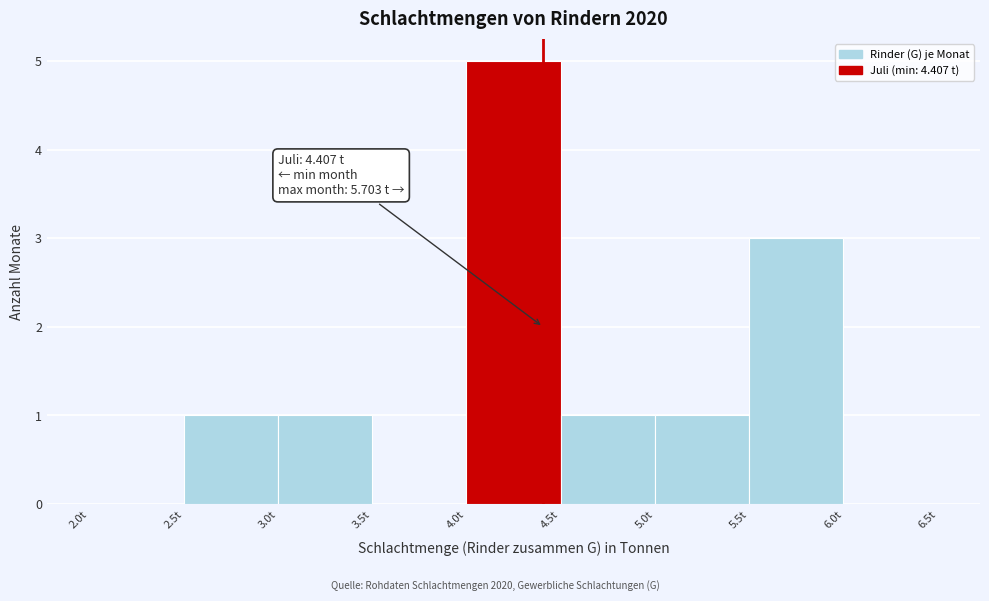

Over which range of the x-axis is the bar tallest?

4.0 to 4.5